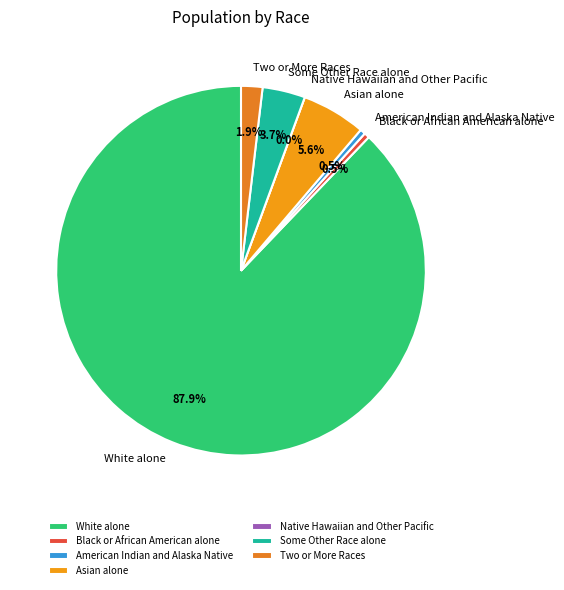

How many slices are in this pie chart?

7